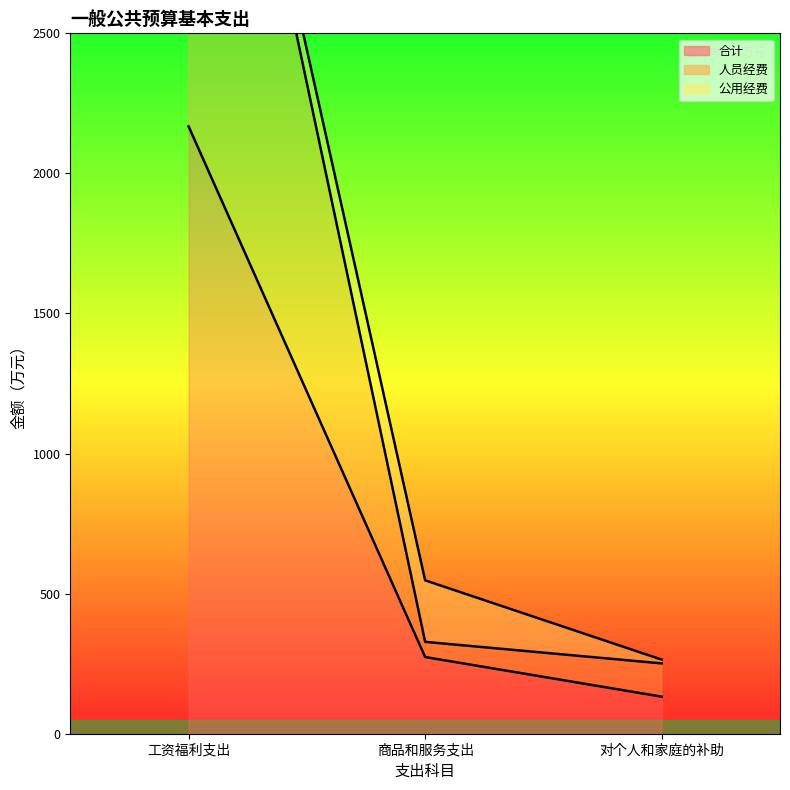

Is it true that 人员经费 equals 94.9 at 商品和服务支出?

False